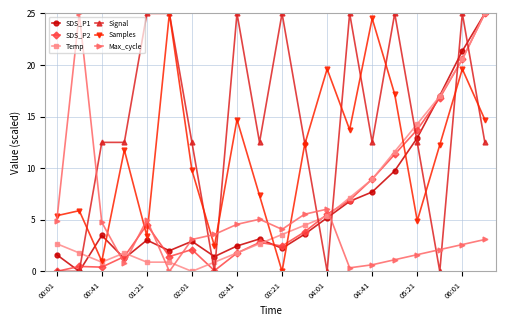

How many data points in Samples are above 12?

10